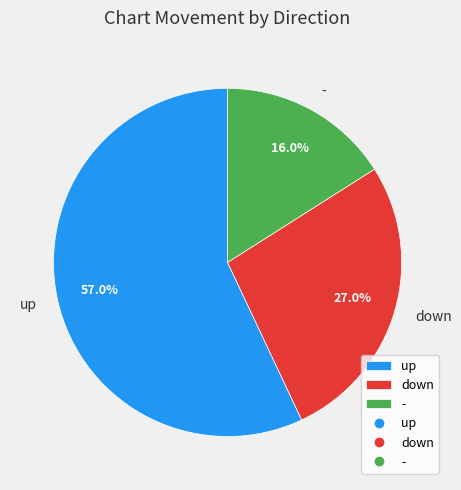

To the nearest percent, what is the difference between the up and - slice percentages?

41%